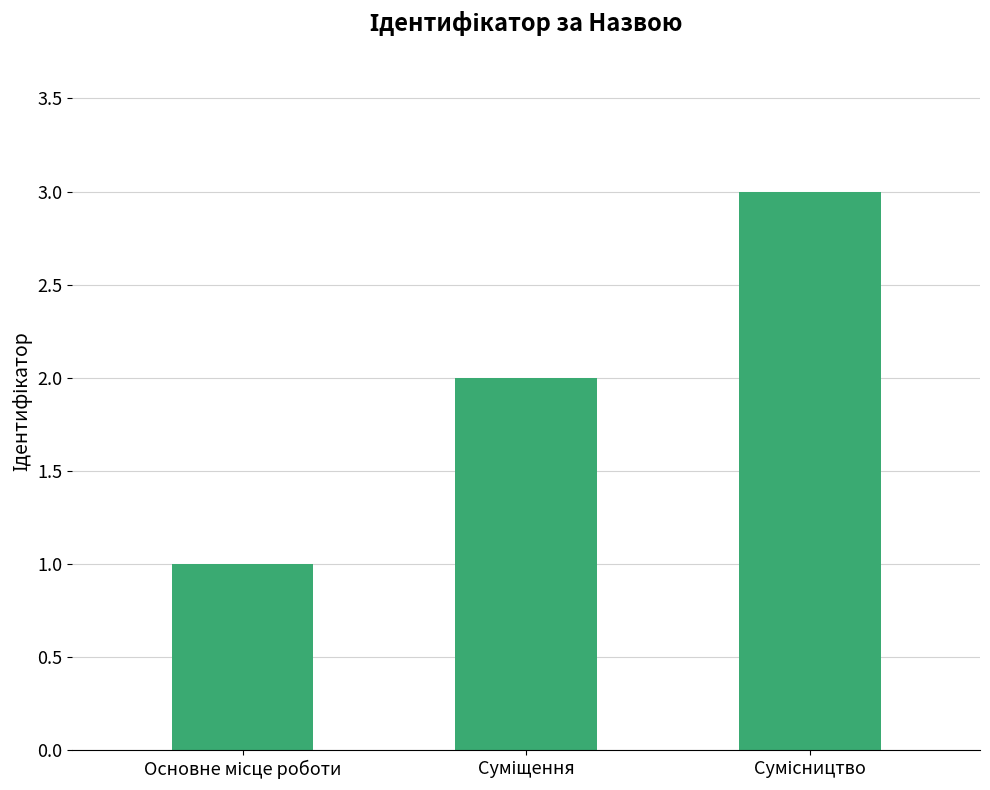

How many bars are there in total?

3